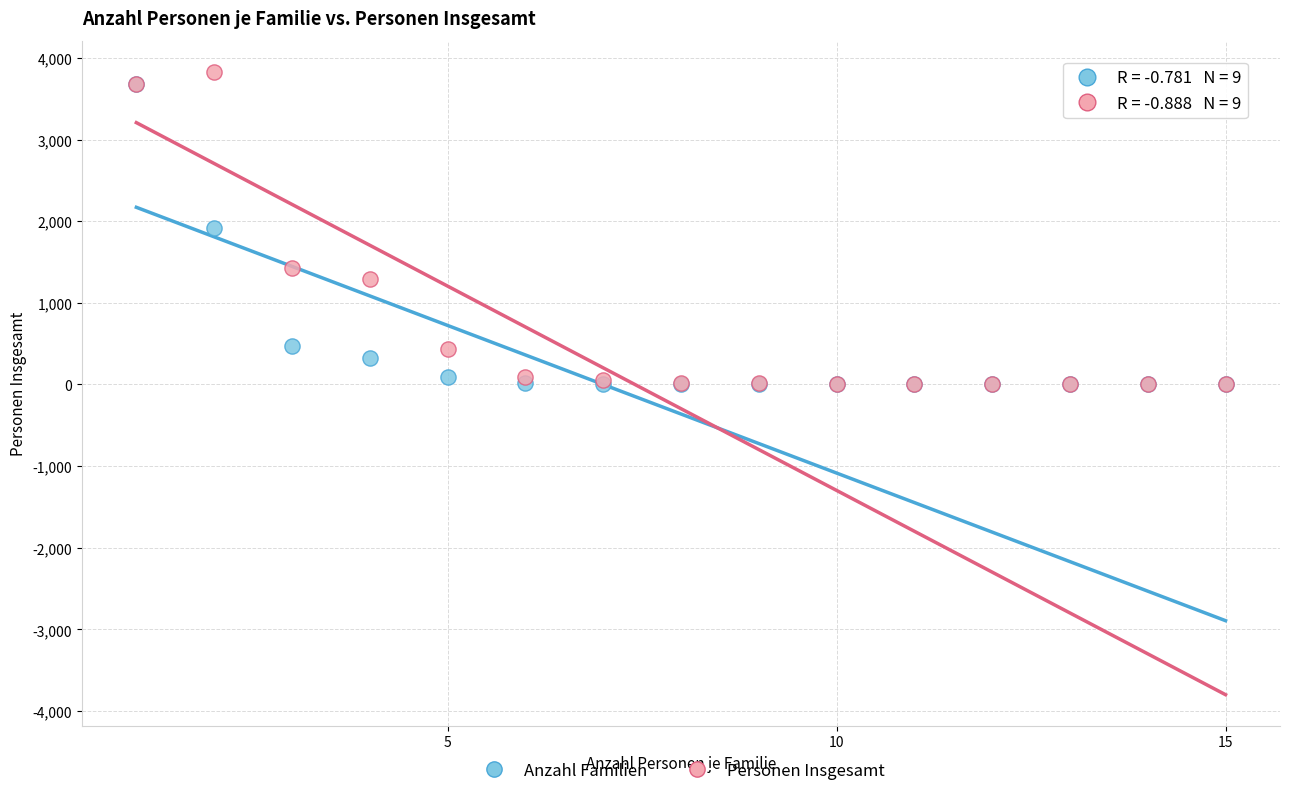

Which series has the widest spread of Y values?

Personen Insgesamt